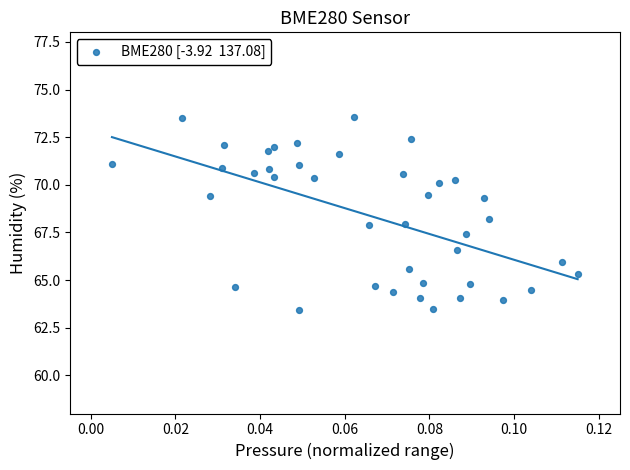

What is the range of Y values (max minus min)?

10.1